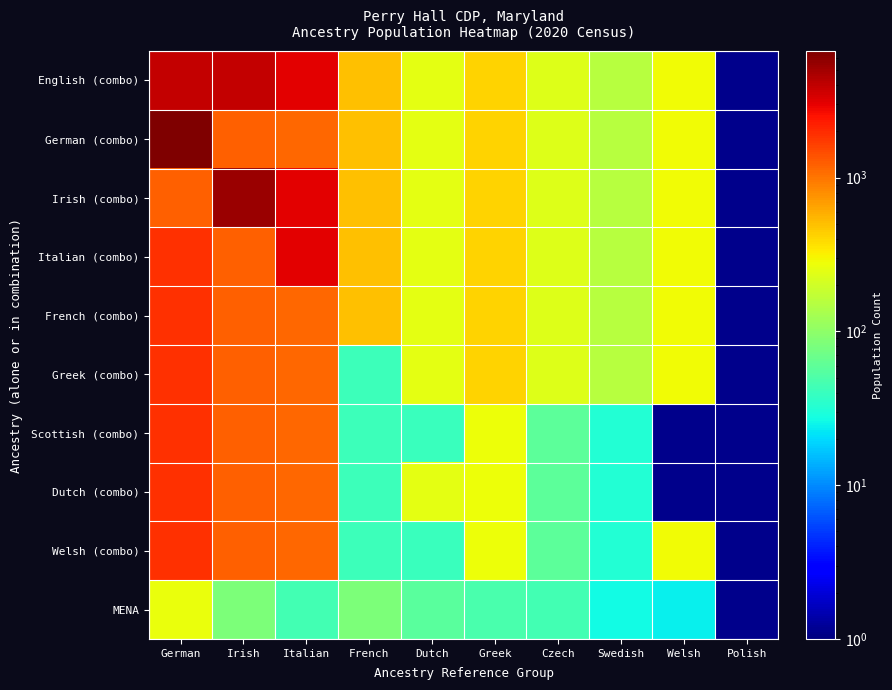

Reading left to right, extract all data points from this chart.

English (combo): German=3903	Irish=3903	Italian=3037	French=499	Dutch=251	Greek=412	Czech=236	Swedish=155	Welsh=286	Polish=0
German (combo): German=6662	Irish=1220	Italian=1135	French=499	Dutch=251	Greek=412	Czech=236	Swedish=155	Welsh=286	Polish=0
Irish (combo): German=1220	Irish=5303	Italian=3037	French=499	Dutch=251	Greek=412	Czech=236	Swedish=155	Welsh=286	Polish=0
Italian (combo): German=1908	Irish=1220	Italian=3037	French=499	Dutch=251	Greek=412	Czech=236	Swedish=155	Welsh=286	Polish=0
French (combo): German=1908	Irish=1220	Italian=1135	French=499	Dutch=251	Greek=412	Czech=236	Swedish=155	Welsh=286	Polish=0
Greek (combo): German=1908	Irish=1220	Italian=1135	French=42	Dutch=251	Greek=412	Czech=236	Swedish=155	Welsh=286	Polish=0
Scottish (combo): German=1908	Irish=1220	Italian=1135	French=42	Dutch=40	Greek=275	Czech=59	Swedish=32	Welsh=0	Polish=0
Dutch (combo): German=1908	Irish=1220	Italian=1135	French=42	Dutch=251	Greek=275	Czech=59	Swedish=32	Welsh=0	Polish=0
Welsh (combo): German=1908	Irish=1220	Italian=1135	French=42	Dutch=40	Greek=275	Czech=59	Swedish=32	Welsh=286	Polish=0
MENA: German=269	Irish=83	Italian=45	French=83	Dutch=57	Greek=48	Czech=45	Swedish=27	Welsh=24	Polish=0